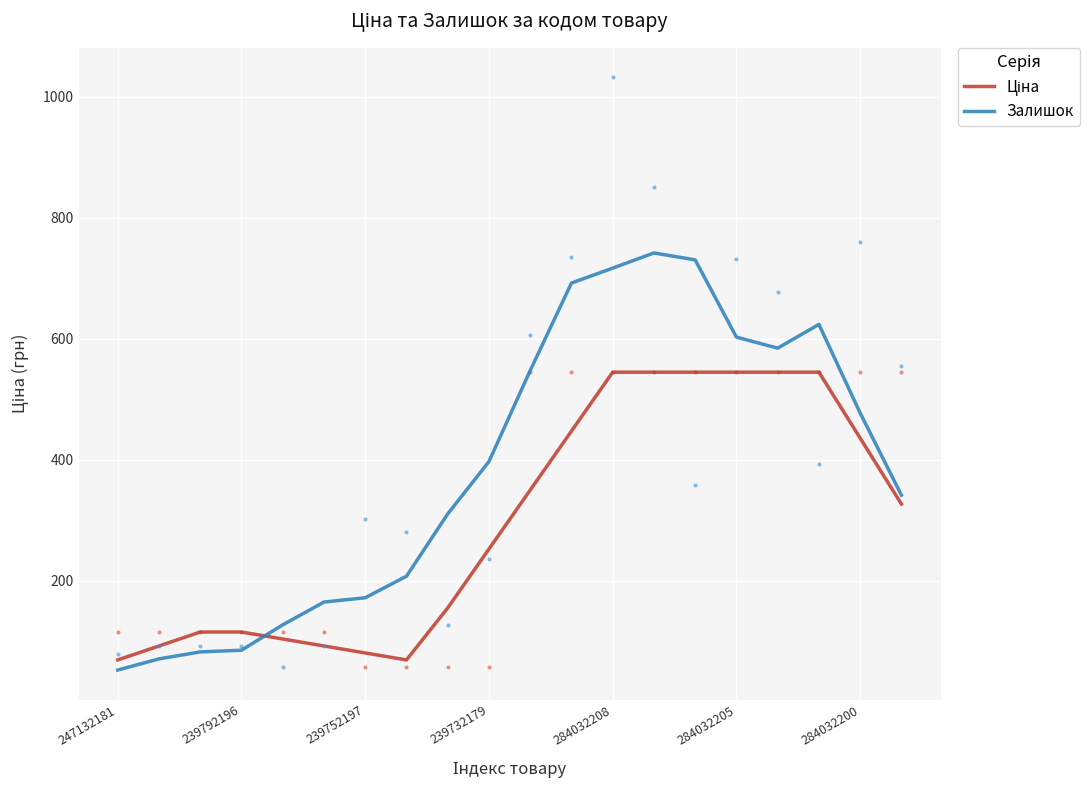

What is the minimum value for Залишок?

52.5